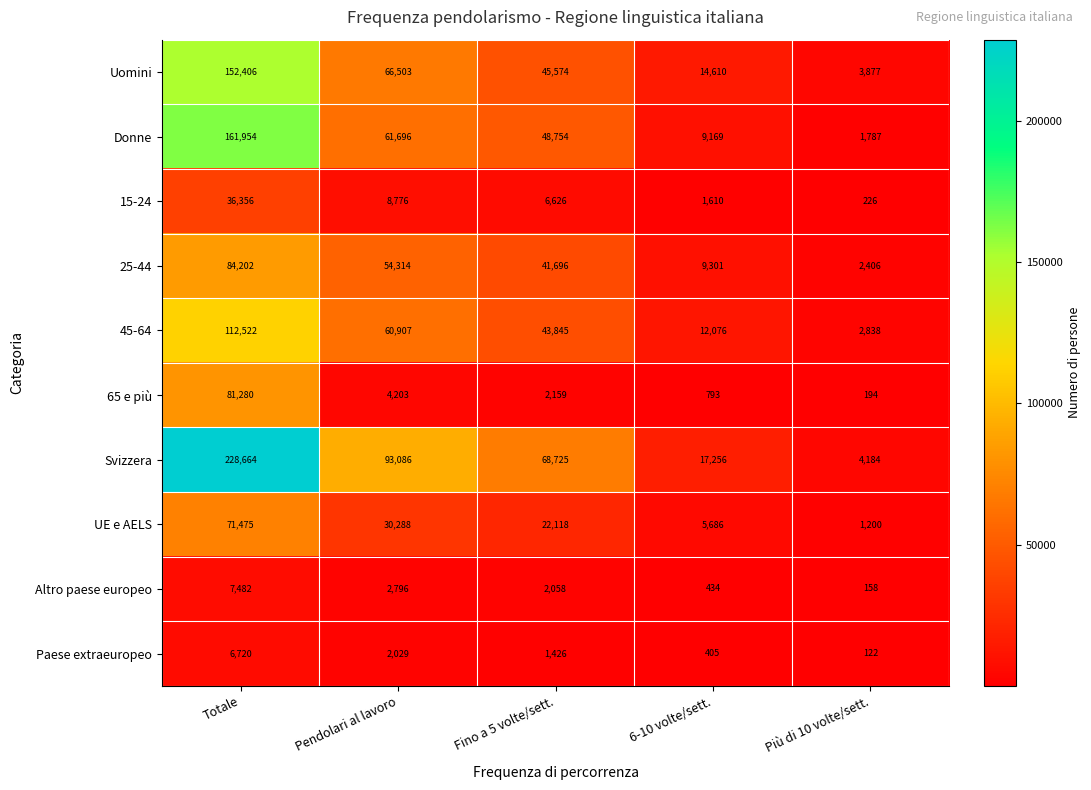

True or false: Paese extraeuropeo has a value of 2029 at Pendolari al lavoro.

True